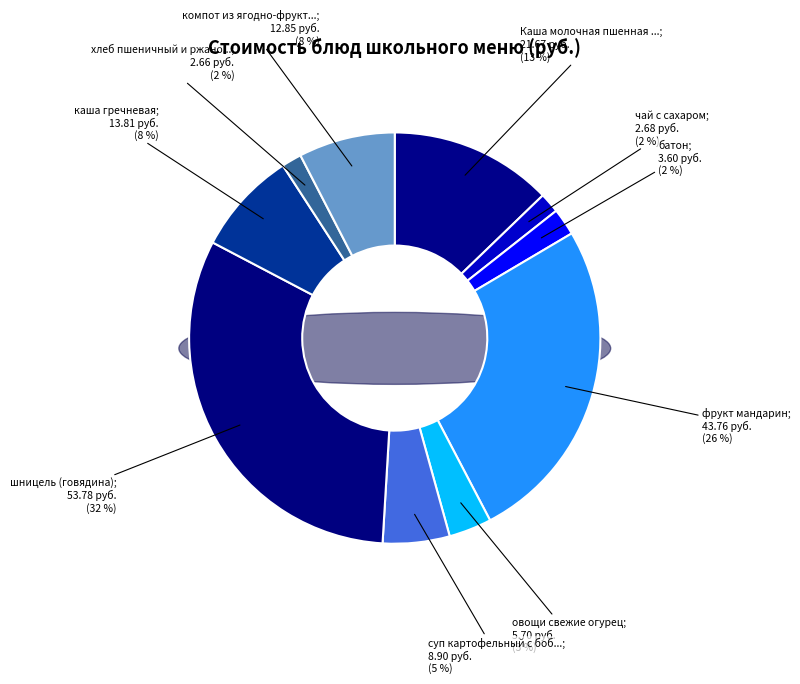

How many slices are in this pie chart?

10